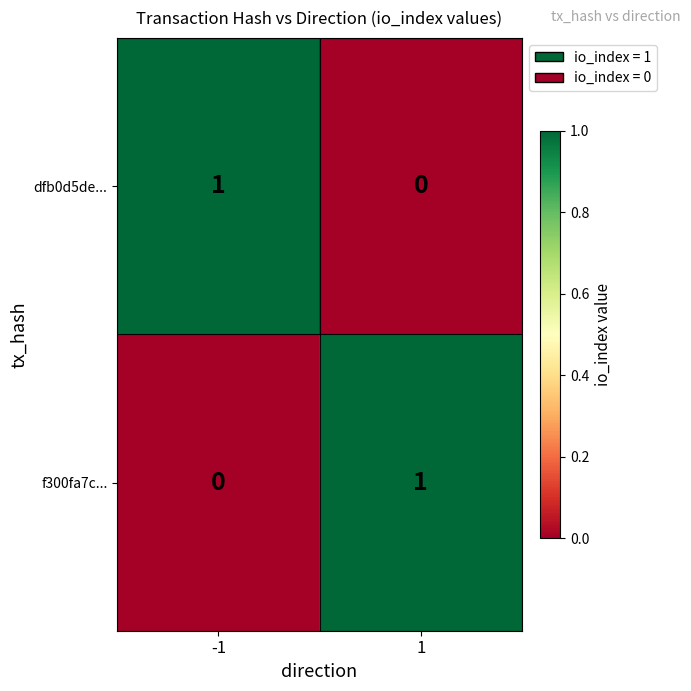

True or false: dfb0d5de... has a value of 0 at -1.

False